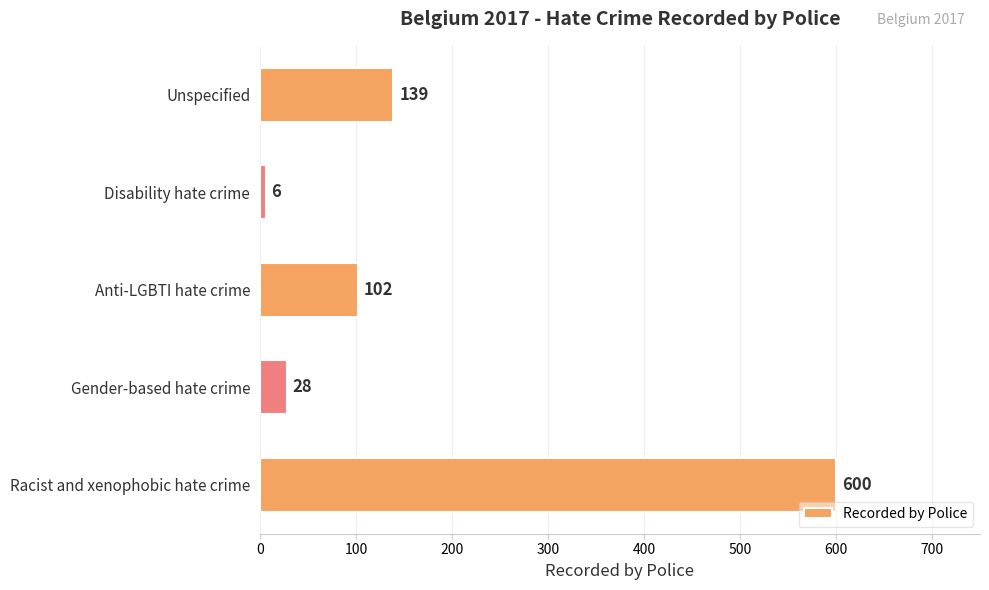

Reading top to bottom, what are all the values shown in this chart?

139	6	102	28	600